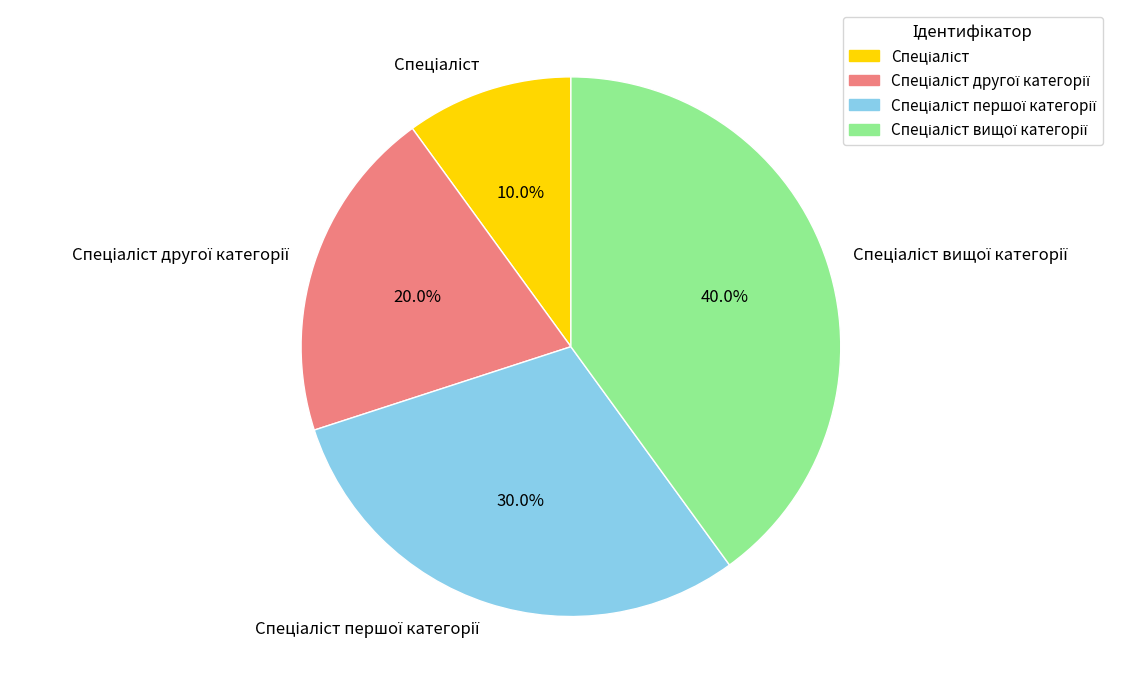

Is there any slice that represents more than half of the pie?

No